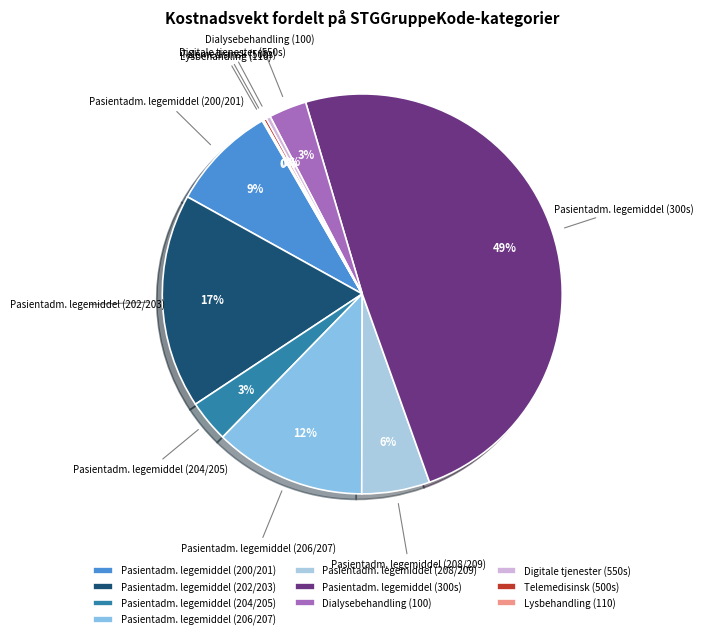

To the nearest percent, what is the difference between the largest and smallest slice percentages?

49%